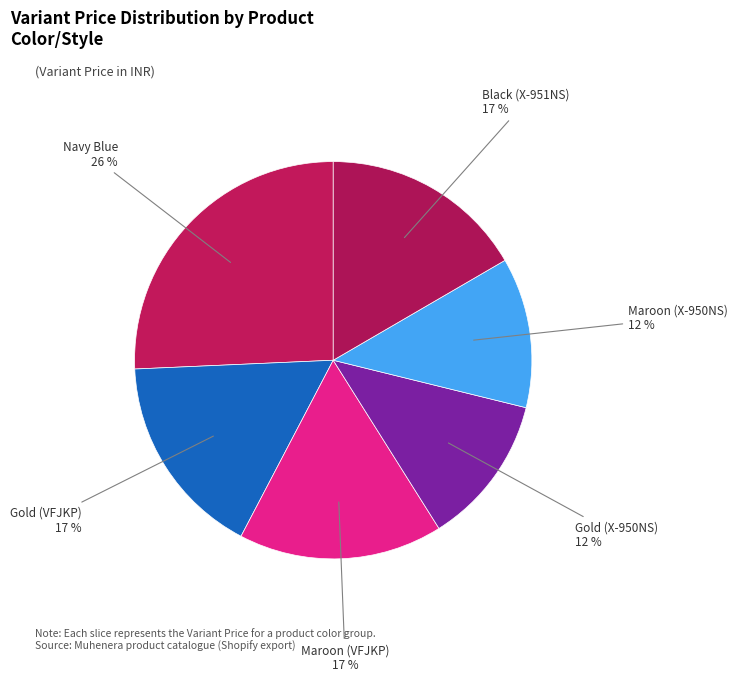

How many slices are in this pie chart?

6